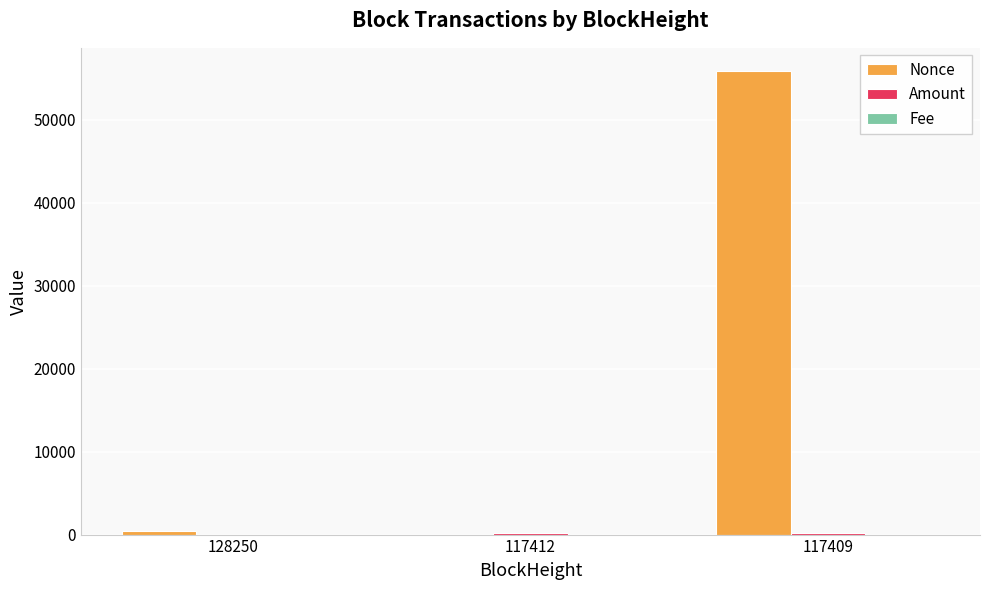

At which category is the sum across all series the highest?

117409